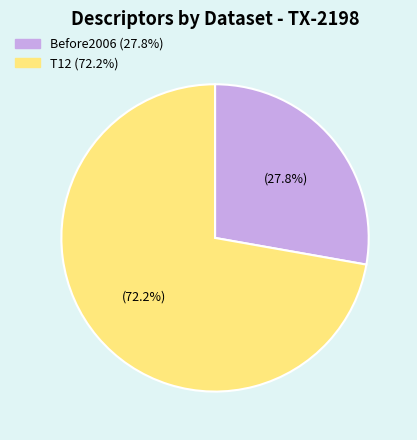

Does any single category account for the majority?

Yes